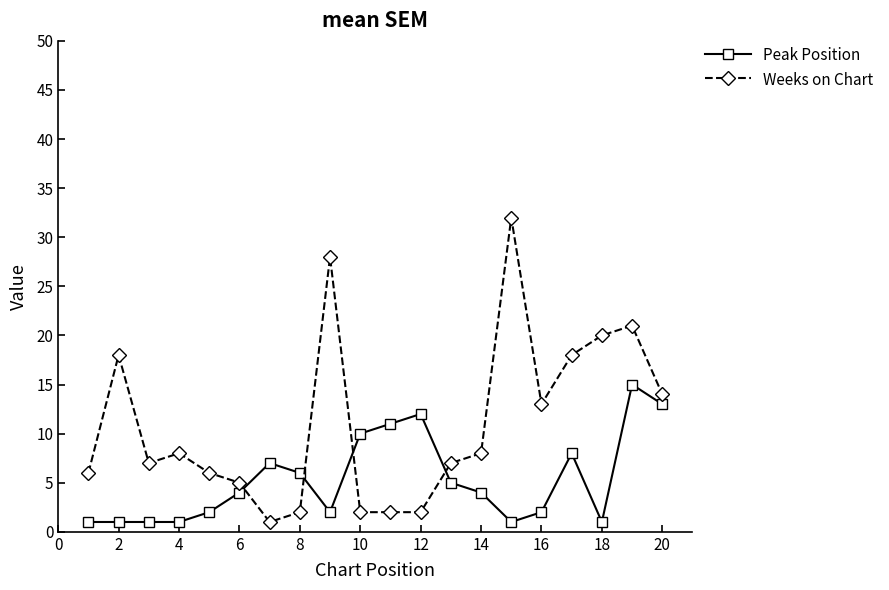

What is the difference between the maximum and minimum values in the Weeks on Chart series?

31